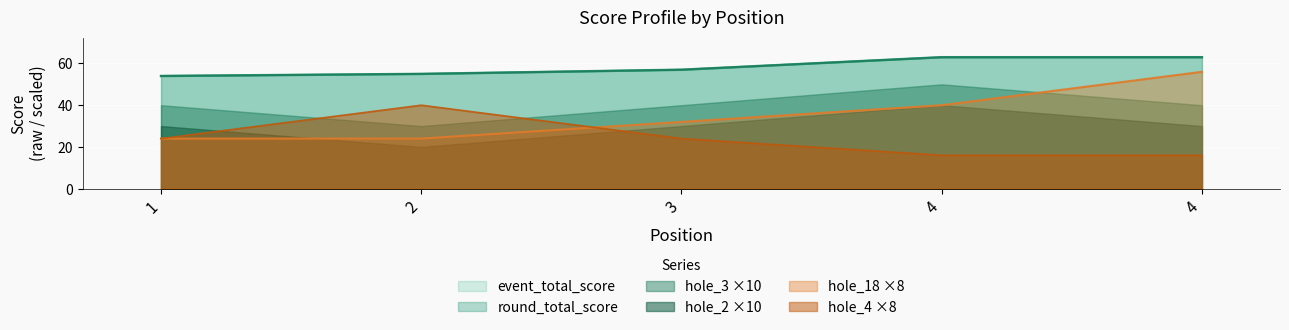

What is the spread (max minus min) of values at 3?

33